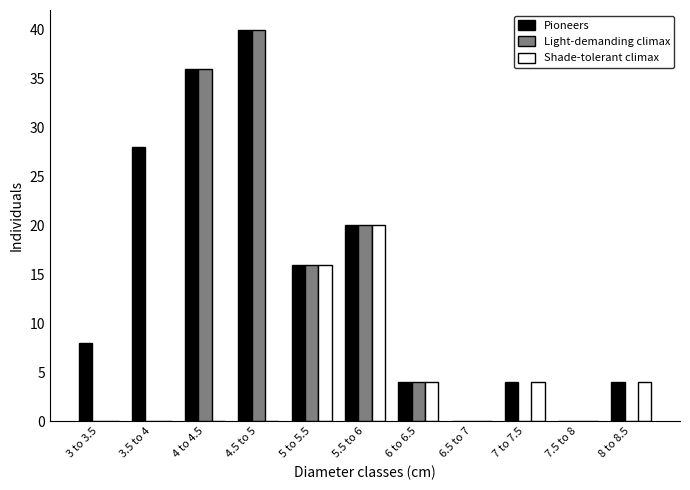

Is it true that Shade-tolerant climax equals 9 at 6.5 to 7?

False